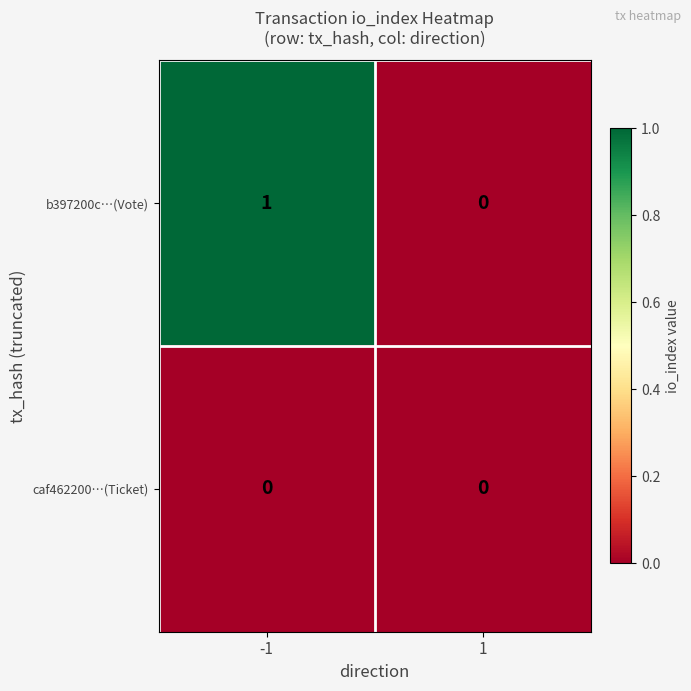

List the series in order of their overall mean, highest first.

b397200c…(Vote), caf462200…(Ticket)